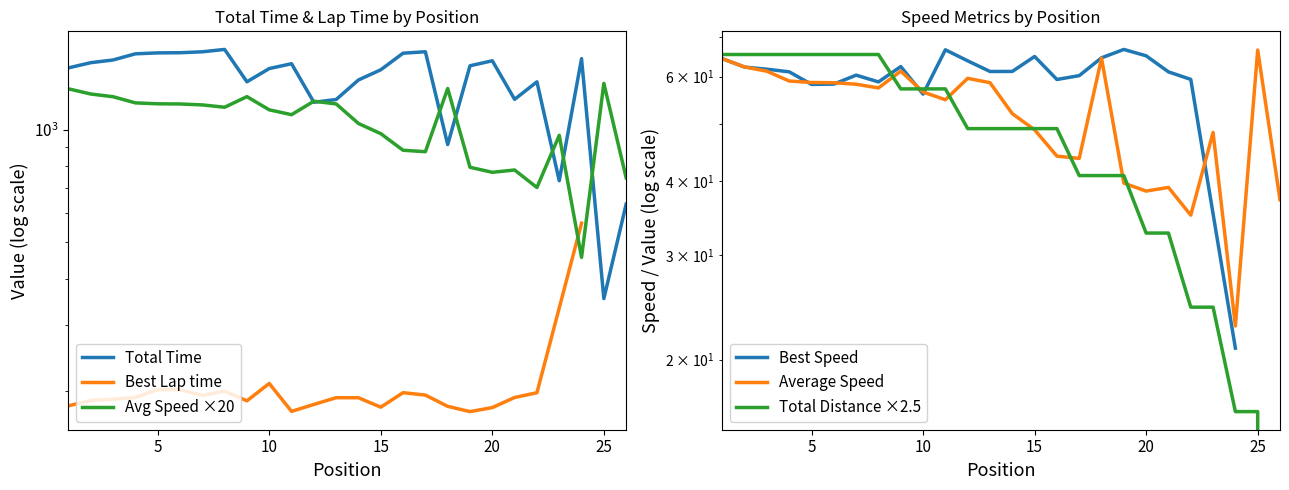

At which category is the sum across all series the highest?

8